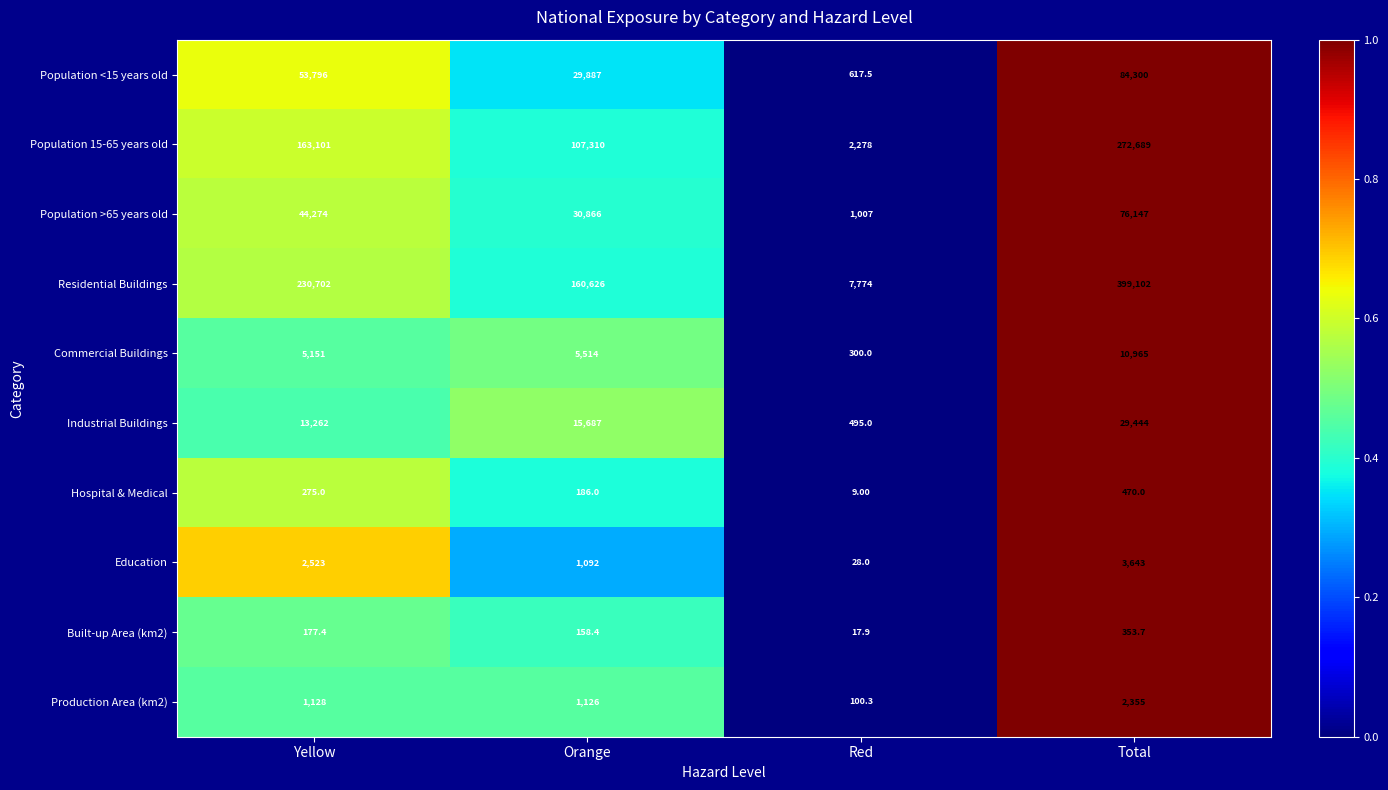

What is the total value across all series at Orange?

352452.4